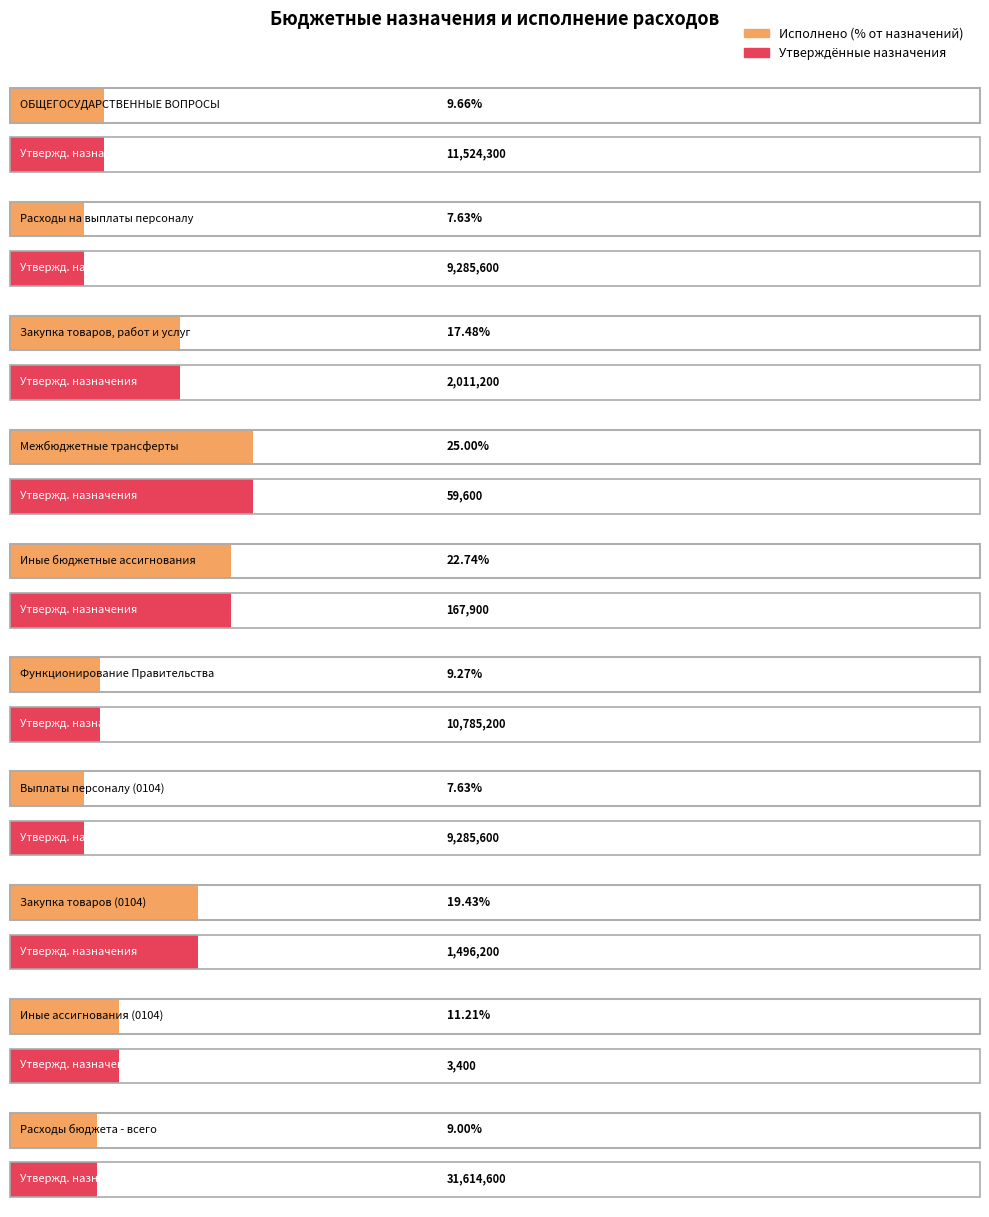

What is the difference between the highest and lowest values at Расходы бюджета - всего?

28770655.7